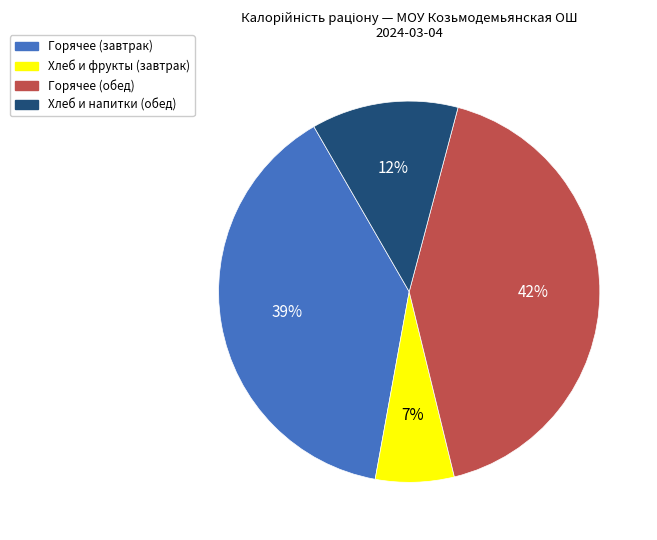

To the nearest percent, what is the difference between the largest and smallest slice percentages?

35%